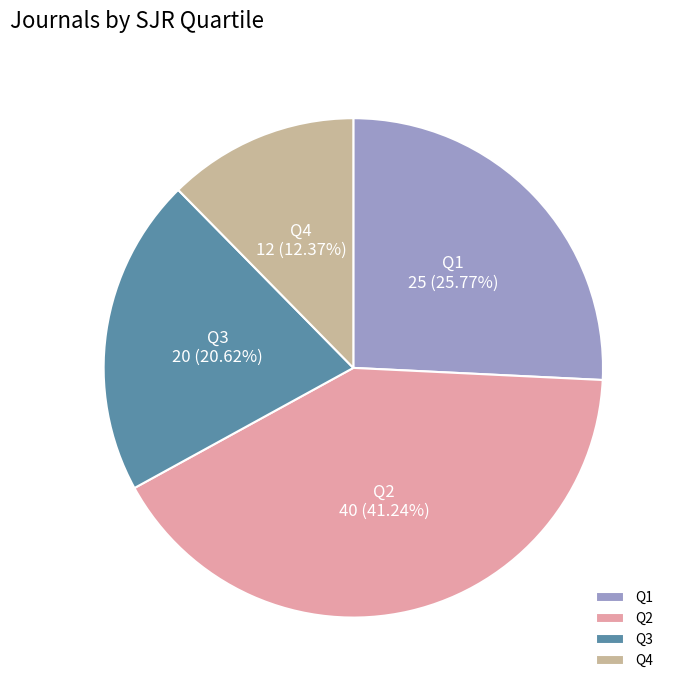

Do Q3 and Q4 together represent more than half of the pie?

No